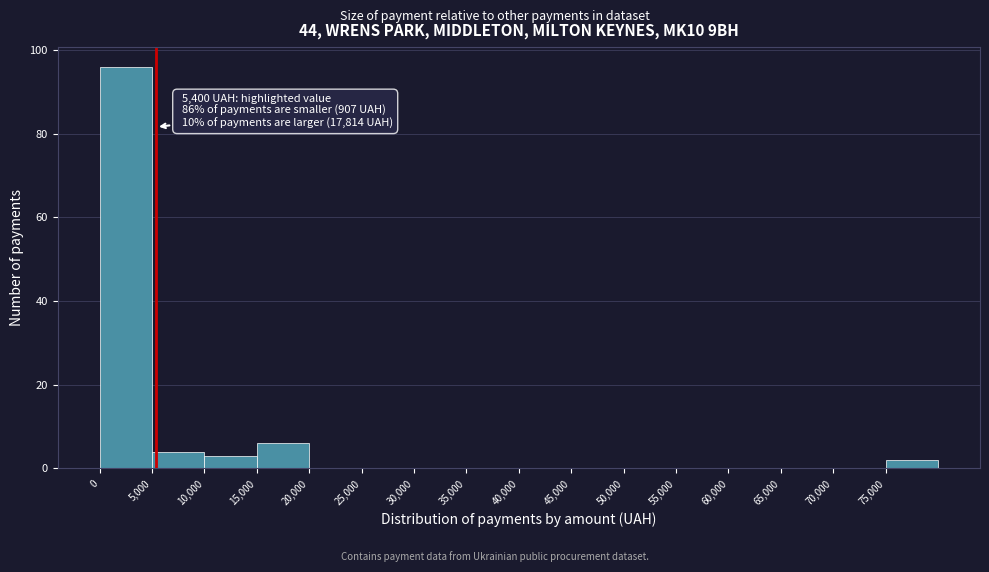

Which range on the x-axis has the tallest bar?

0 to 5000